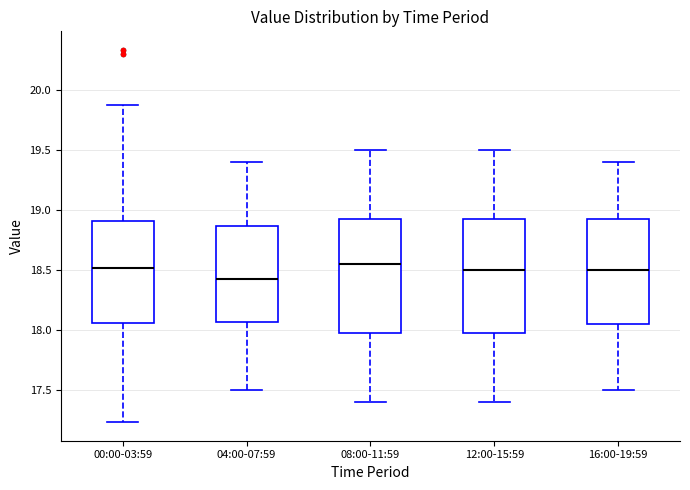

Reading left to right, transcribe this box plot: for each box, give where its median line is, the range the box spans, and where its two whiskers end, as read against the y-axis. The values are not printed on the chart, so give them approximately, as read against the axis.

00:00-03:59: median 18.50, box 18.05 to 18.90, whiskers 17.25 to 19.85
04:00-07:59: median 18.45, box 18.05 to 18.85, whiskers 17.50 to 19.40
08:00-11:59: median 18.55, box 18.00 to 18.95, whiskers 17.40 to 19.50
12:00-15:59: median 18.50, box 18.00 to 18.95, whiskers 17.40 to 19.50
16:00-19:59: median 18.50, box 18.05 to 18.95, whiskers 17.50 to 19.40